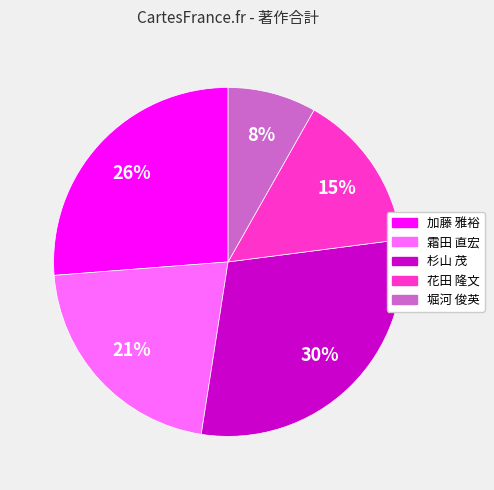

Count the number of slices in the pie.

5